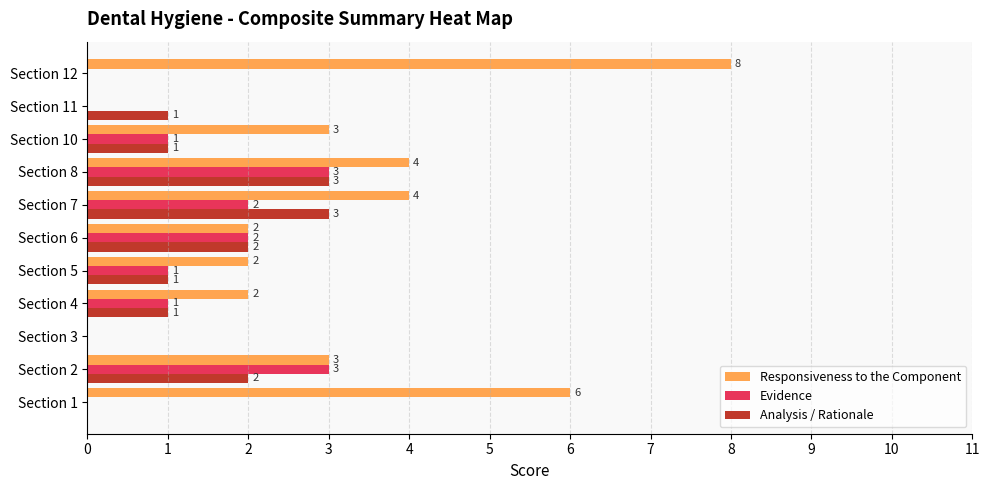

What is the sum of all Analysis / Rationale values?

14